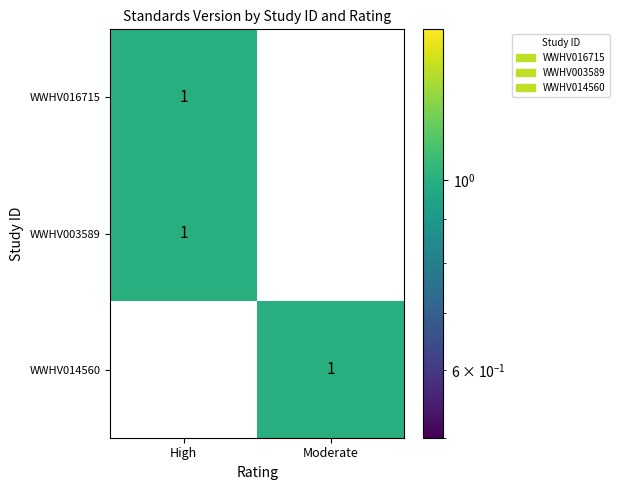

At how many categories does at least one series exceed 0?

2